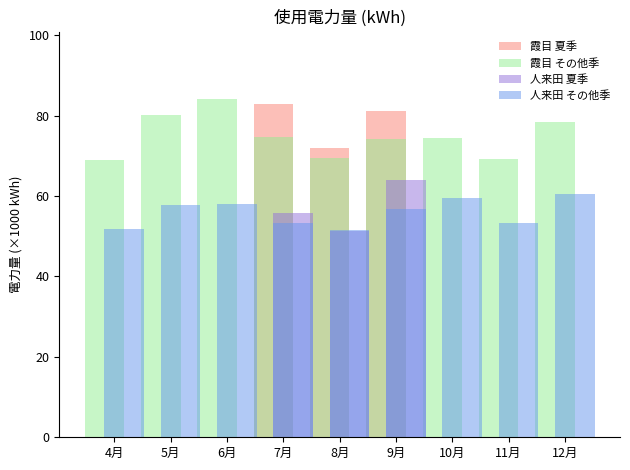

Where is 人来田 夏季 nearest to the value 31?

8月